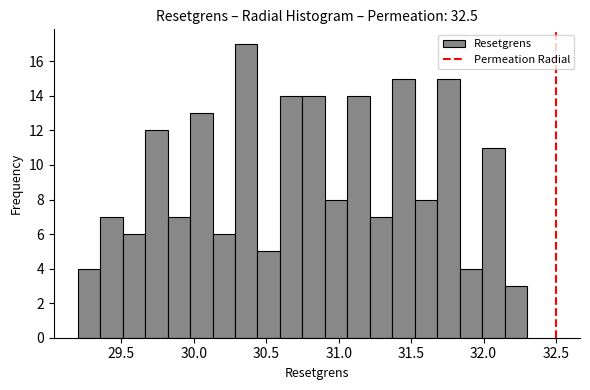

Around what value on the x-axis is the tallest bar? Give the approximate position of its centre, as read against the axis.

30.35